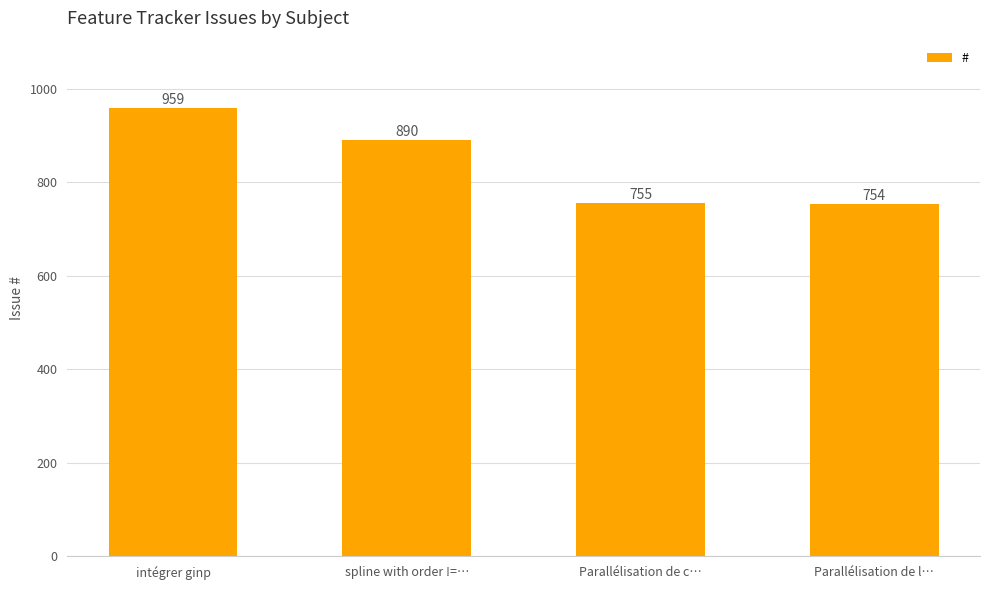

Where does the data first go above 890?

intégrer ginp